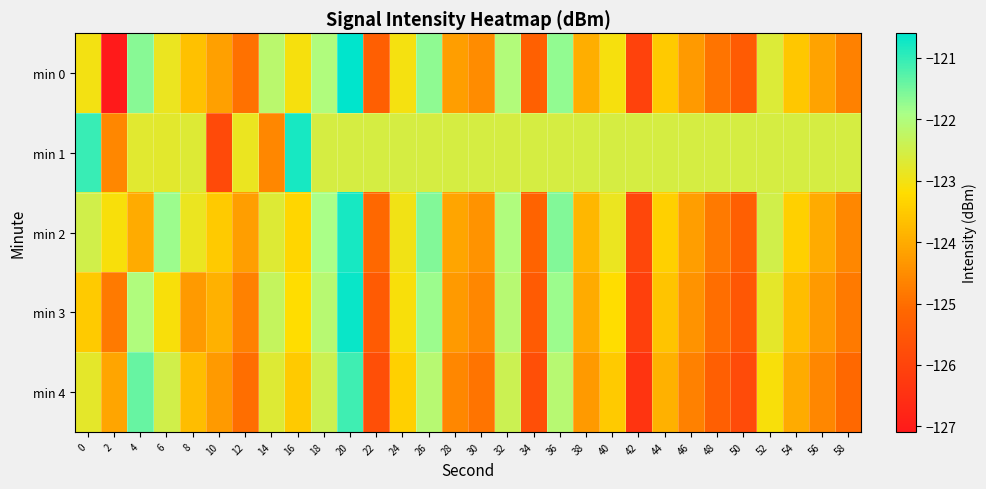

How many categories are shown in the chart?

30